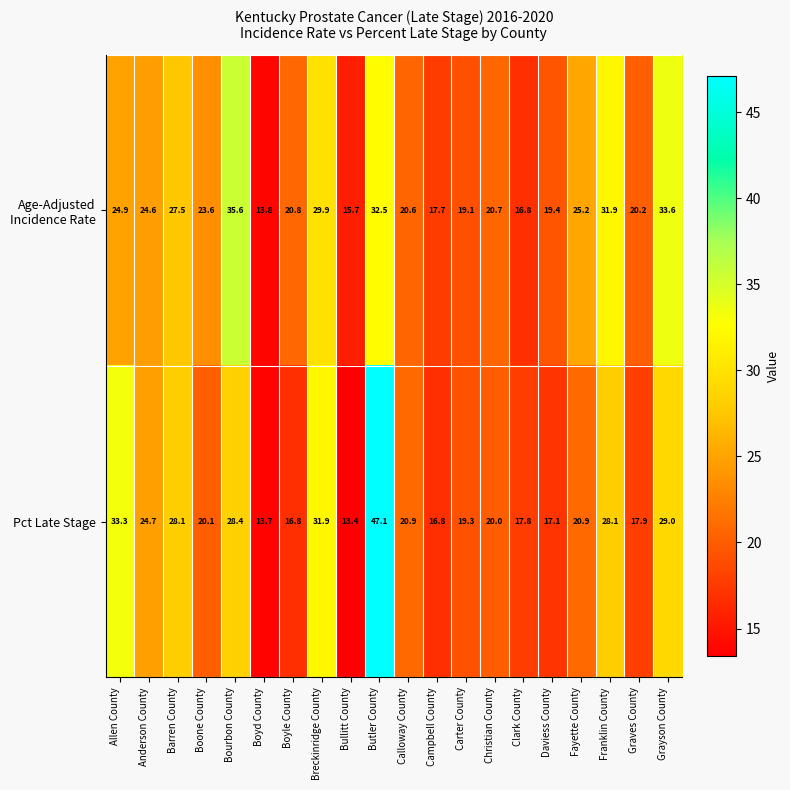

True or false: Pct Late Stage has a value of 34.6 at Boone County.

False